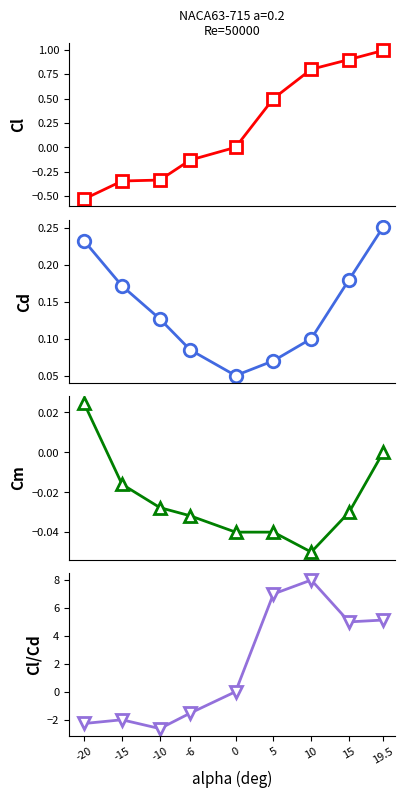

What are all the series names shown in the legend?

Cl, Cd, Cm, Cl/Cd